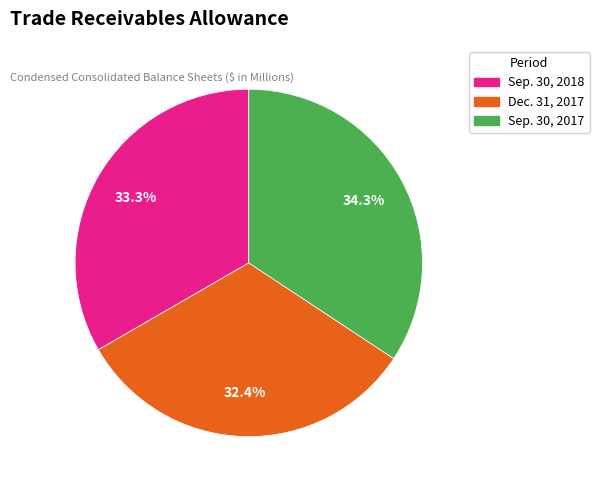

To the nearest percent, what portion does Dec. 31, 2017 represent?

32%